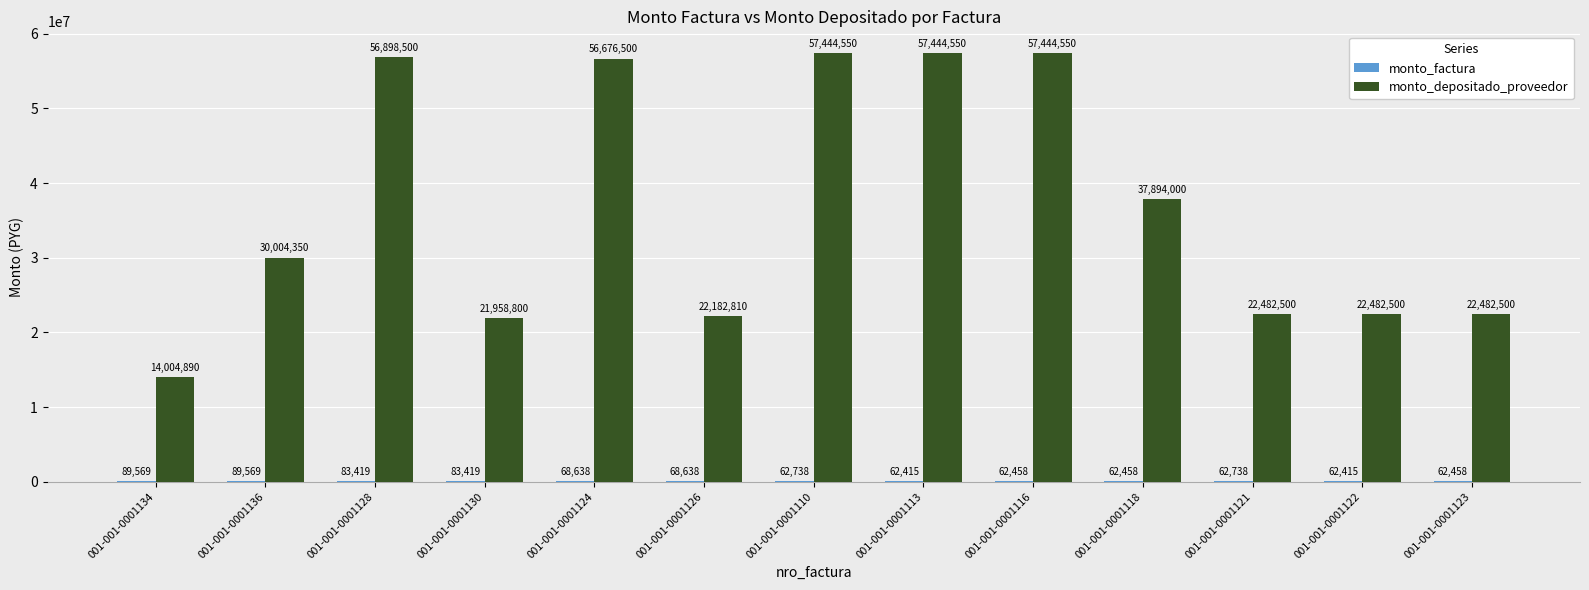

Which series has the largest total across all categories?

monto_depositado_proveedor